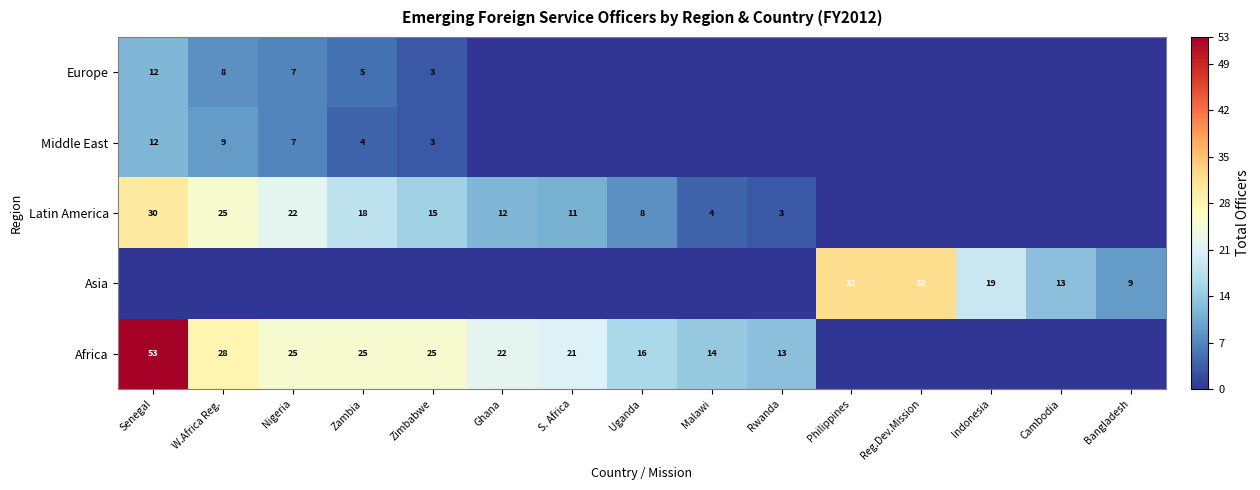

At which category is the sum across all series the highest?

Senegal